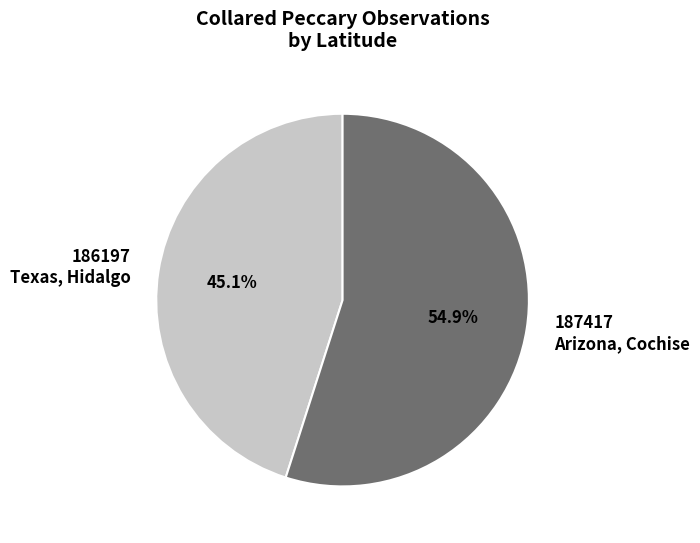

What is the majority slice?

187417 Arizona, Cochise